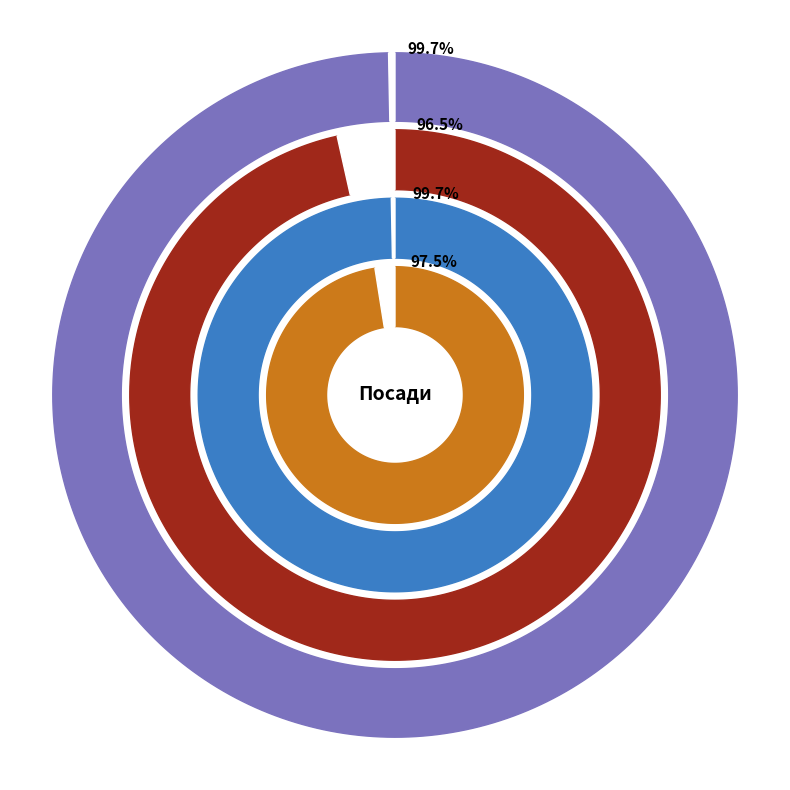

Which slice is the smallest?

Генеральний директор